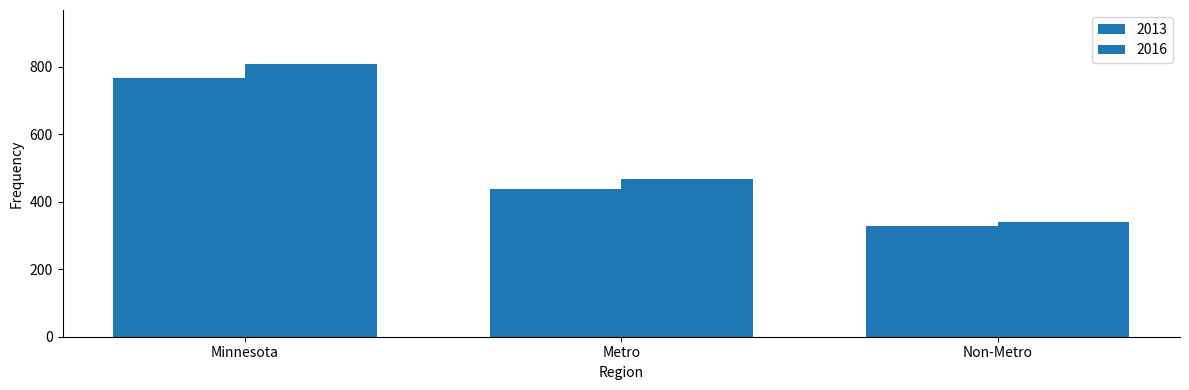

How many groups of bars are there?

3